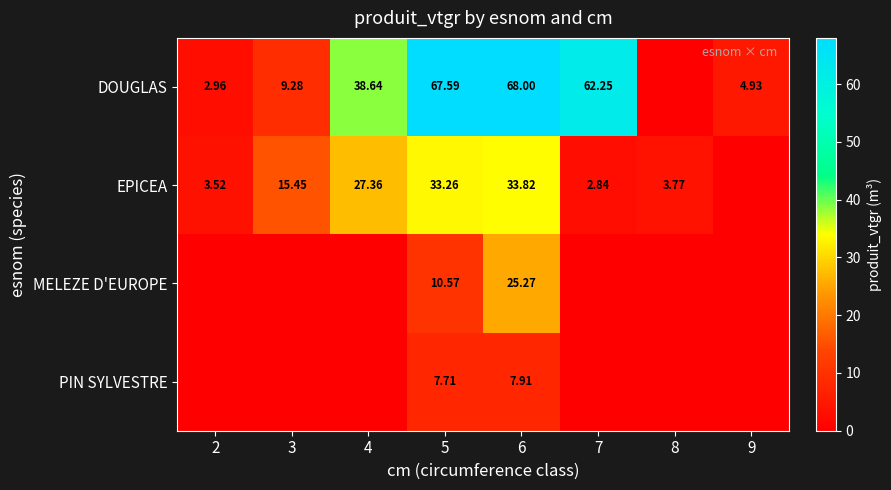

How many values in MELEZE D'EUROPE are above zero?

2